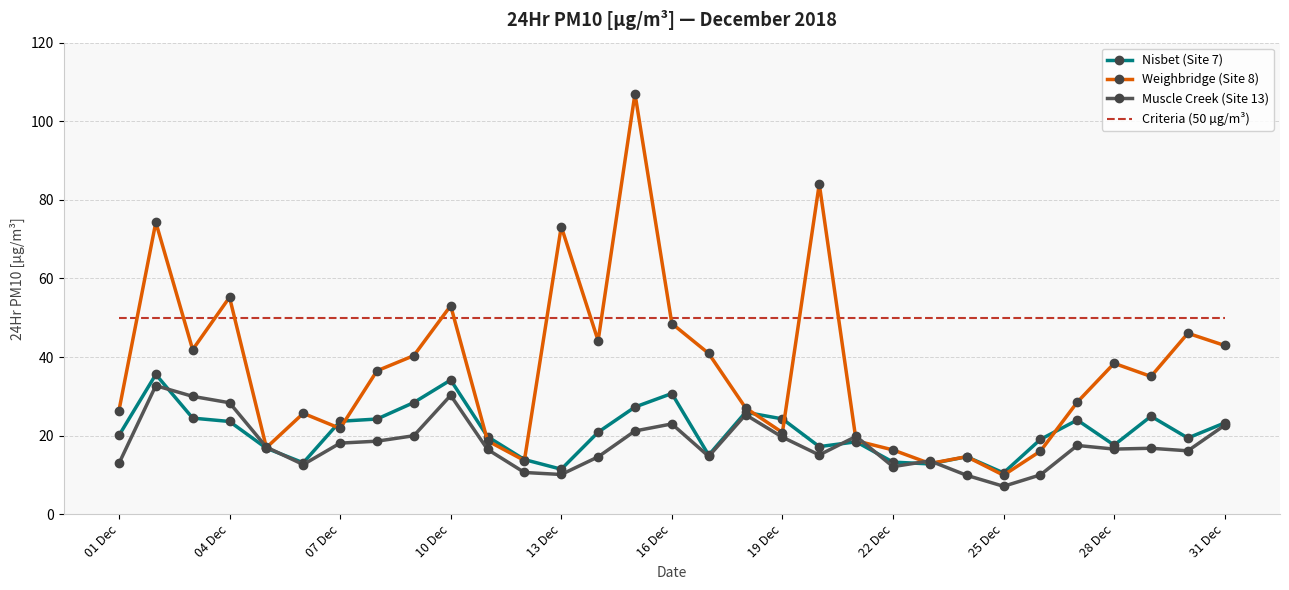

What is the smallest value displayed?

7.1